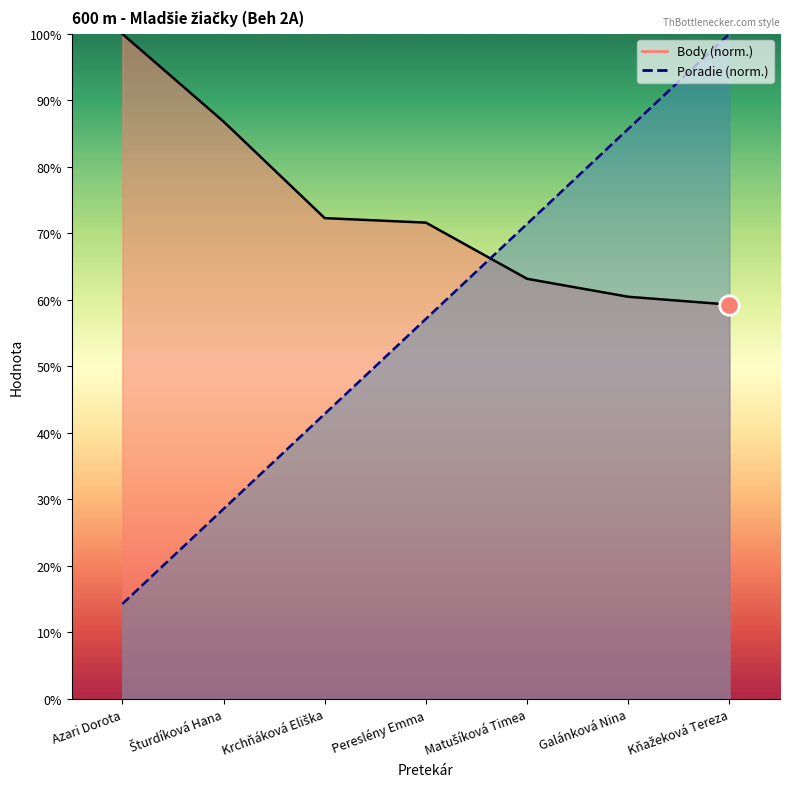

What is the sum of the Body values at Kňažeková Tereza and Krchňáková Eliška?

131.6